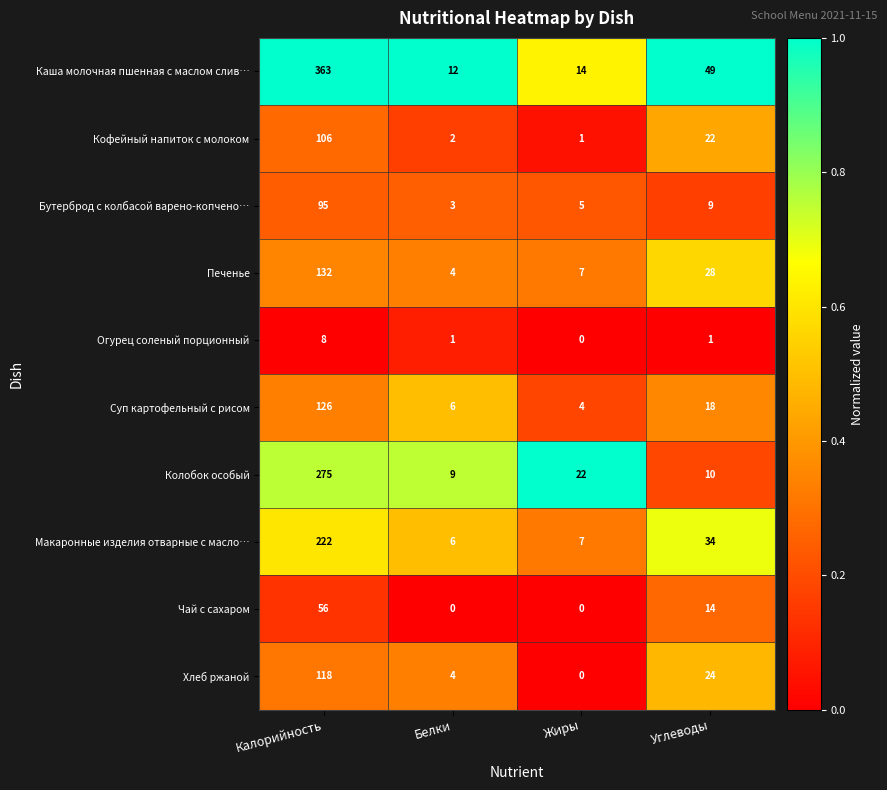

Rank the series by their maximum value, from highest to lowest.

Каша молочная пшенная с маслом слив…, Колобок особый, Макаронные изделия отварные с масло…, Печенье, Суп картофельный с рисом, Хлеб ржаной, Кофейный напиток с молоком, Бутерброд с колбасой варено-копчено…, Чай с сахаром, Огурец соленый порционный